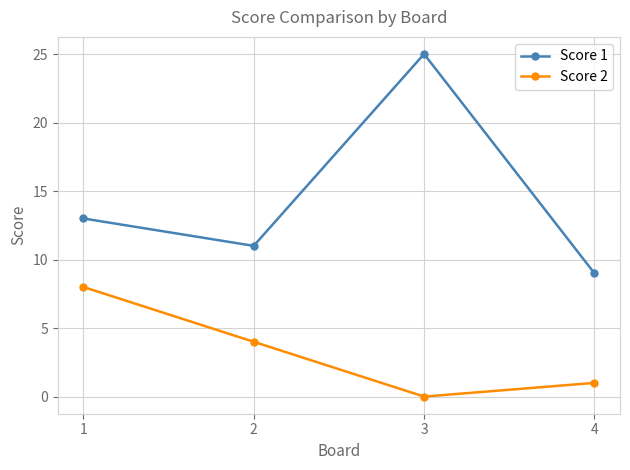

Which series has the largest range (max minus min)?

Score 1